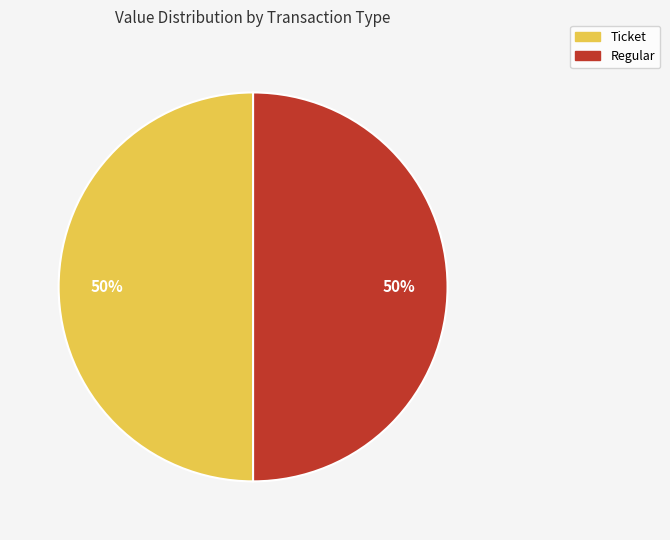

To the nearest percent, what is the average slice percentage?

50%